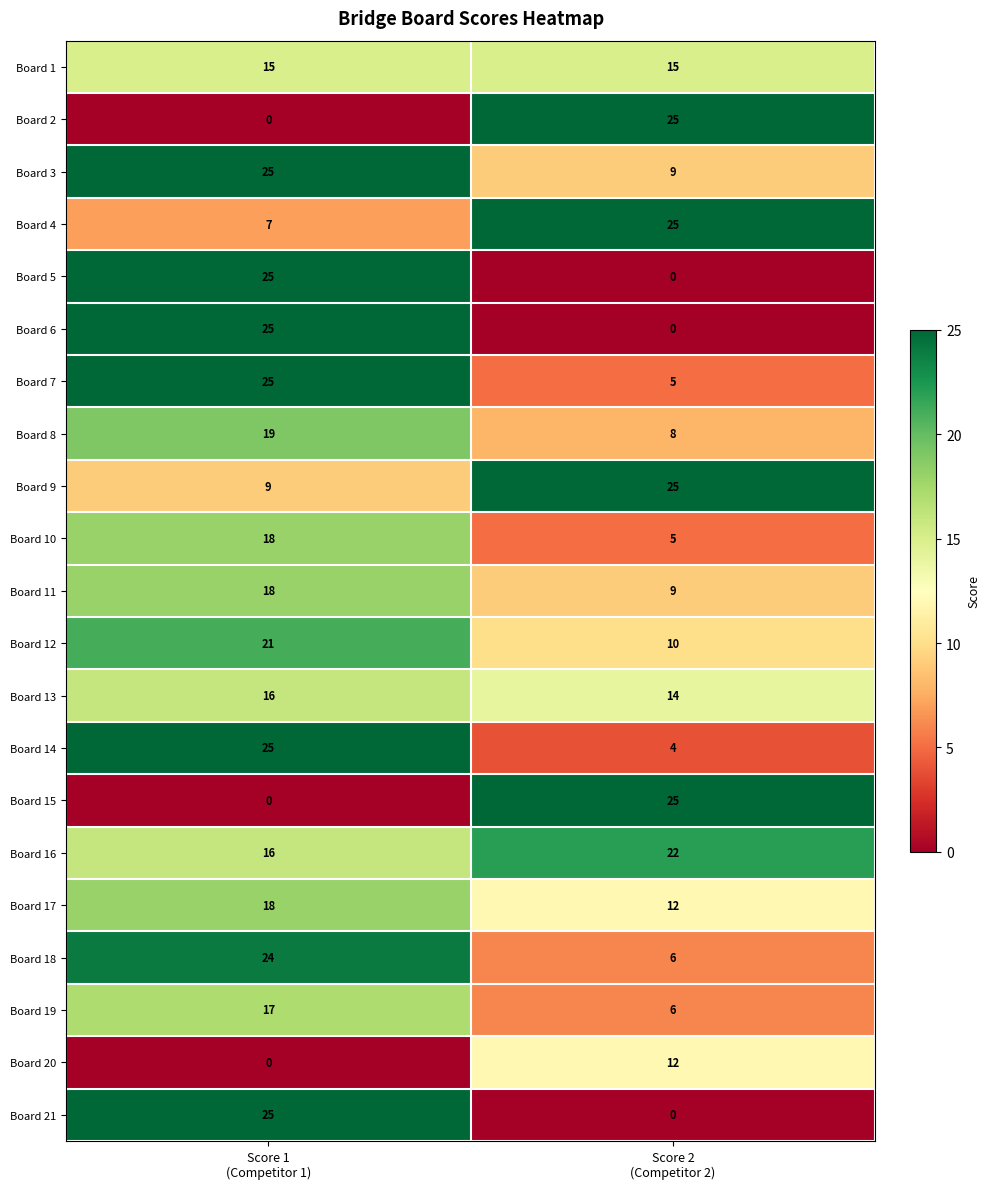

What is the lowest value of the Board 17 series?

12